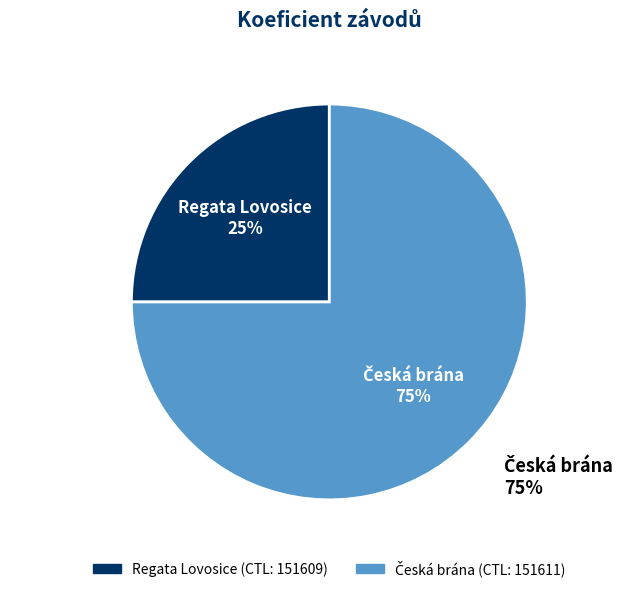

How many slices are in this pie chart?

2